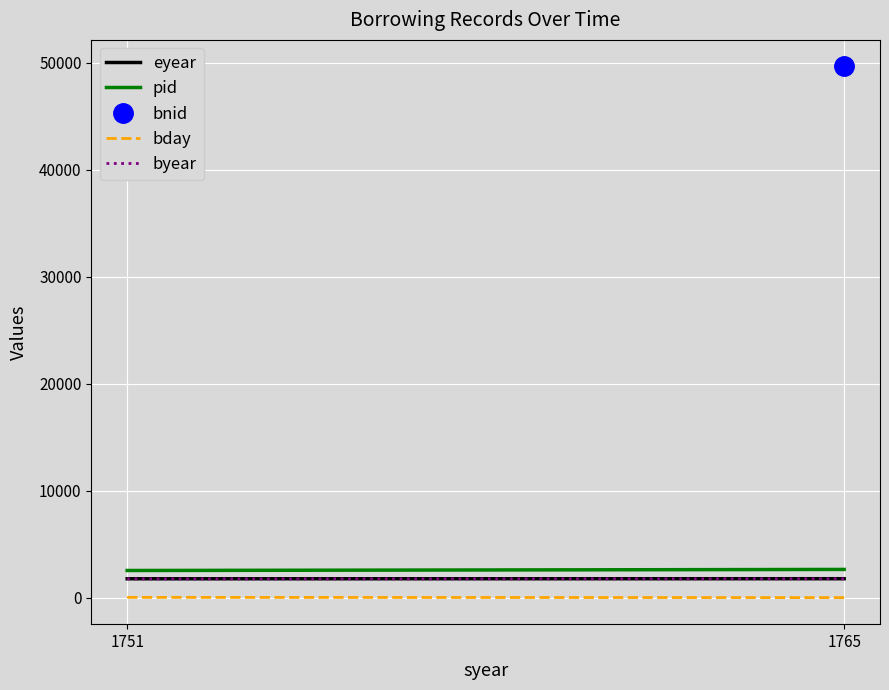

What is the sum of the pid values at 1765 and 1751?

5176